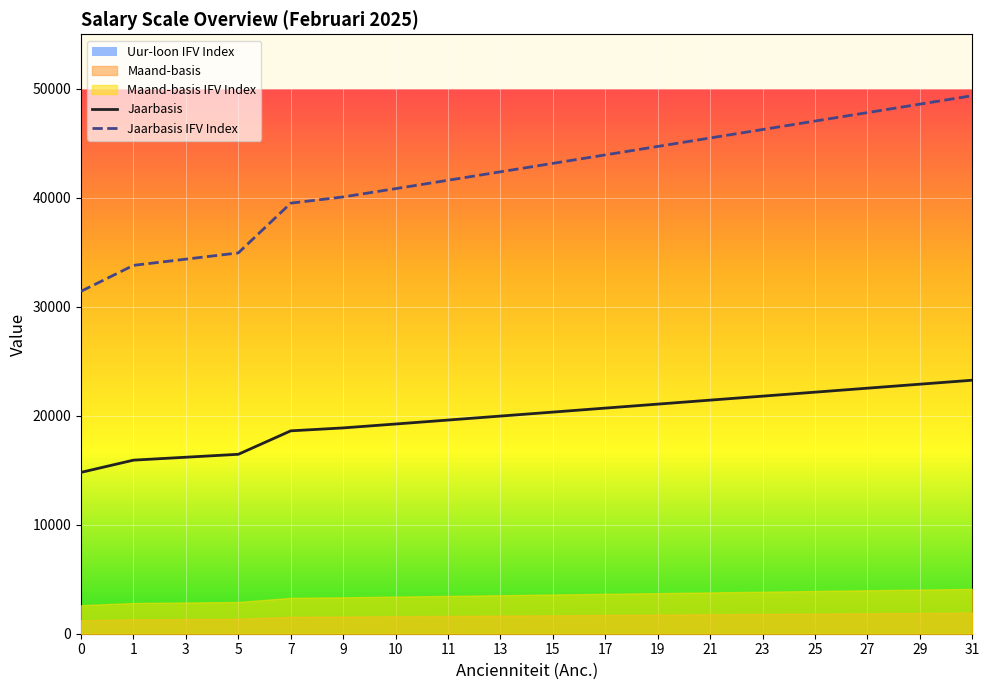

True or false: Uur-loon IFV Index and Maand-basis IFV Index intersect in this chart.

False